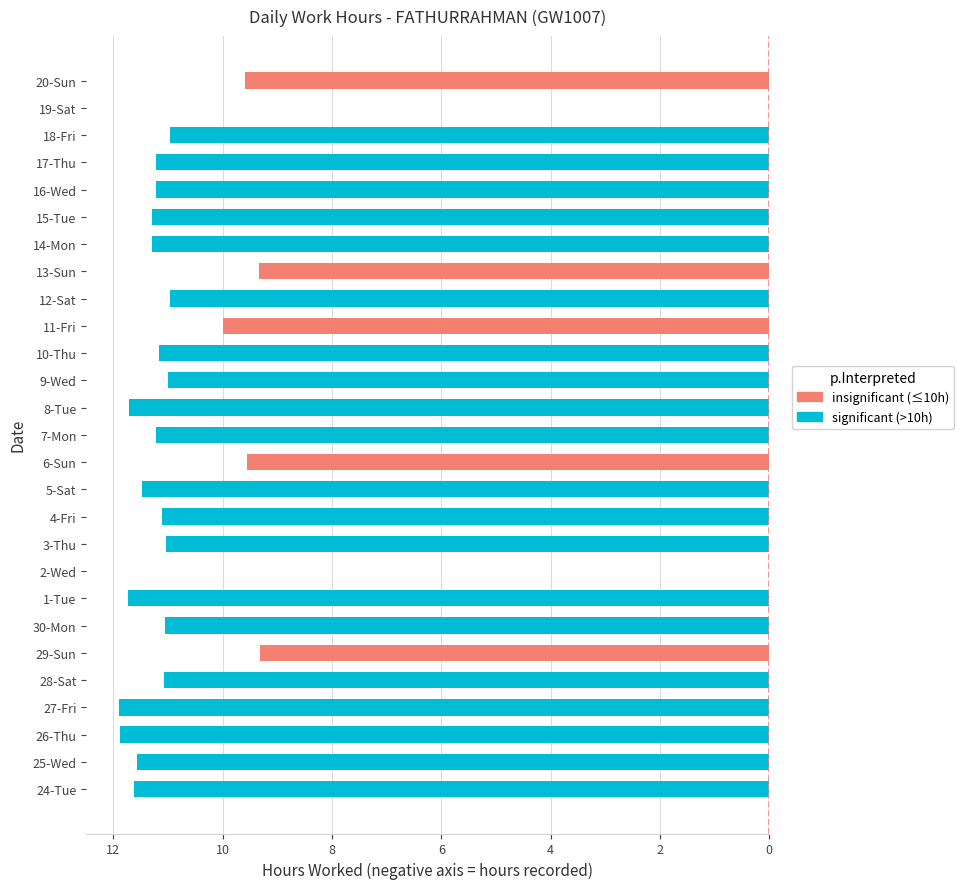

What is the sum of the values at 5-Sat and 1-Tue?

-23.2